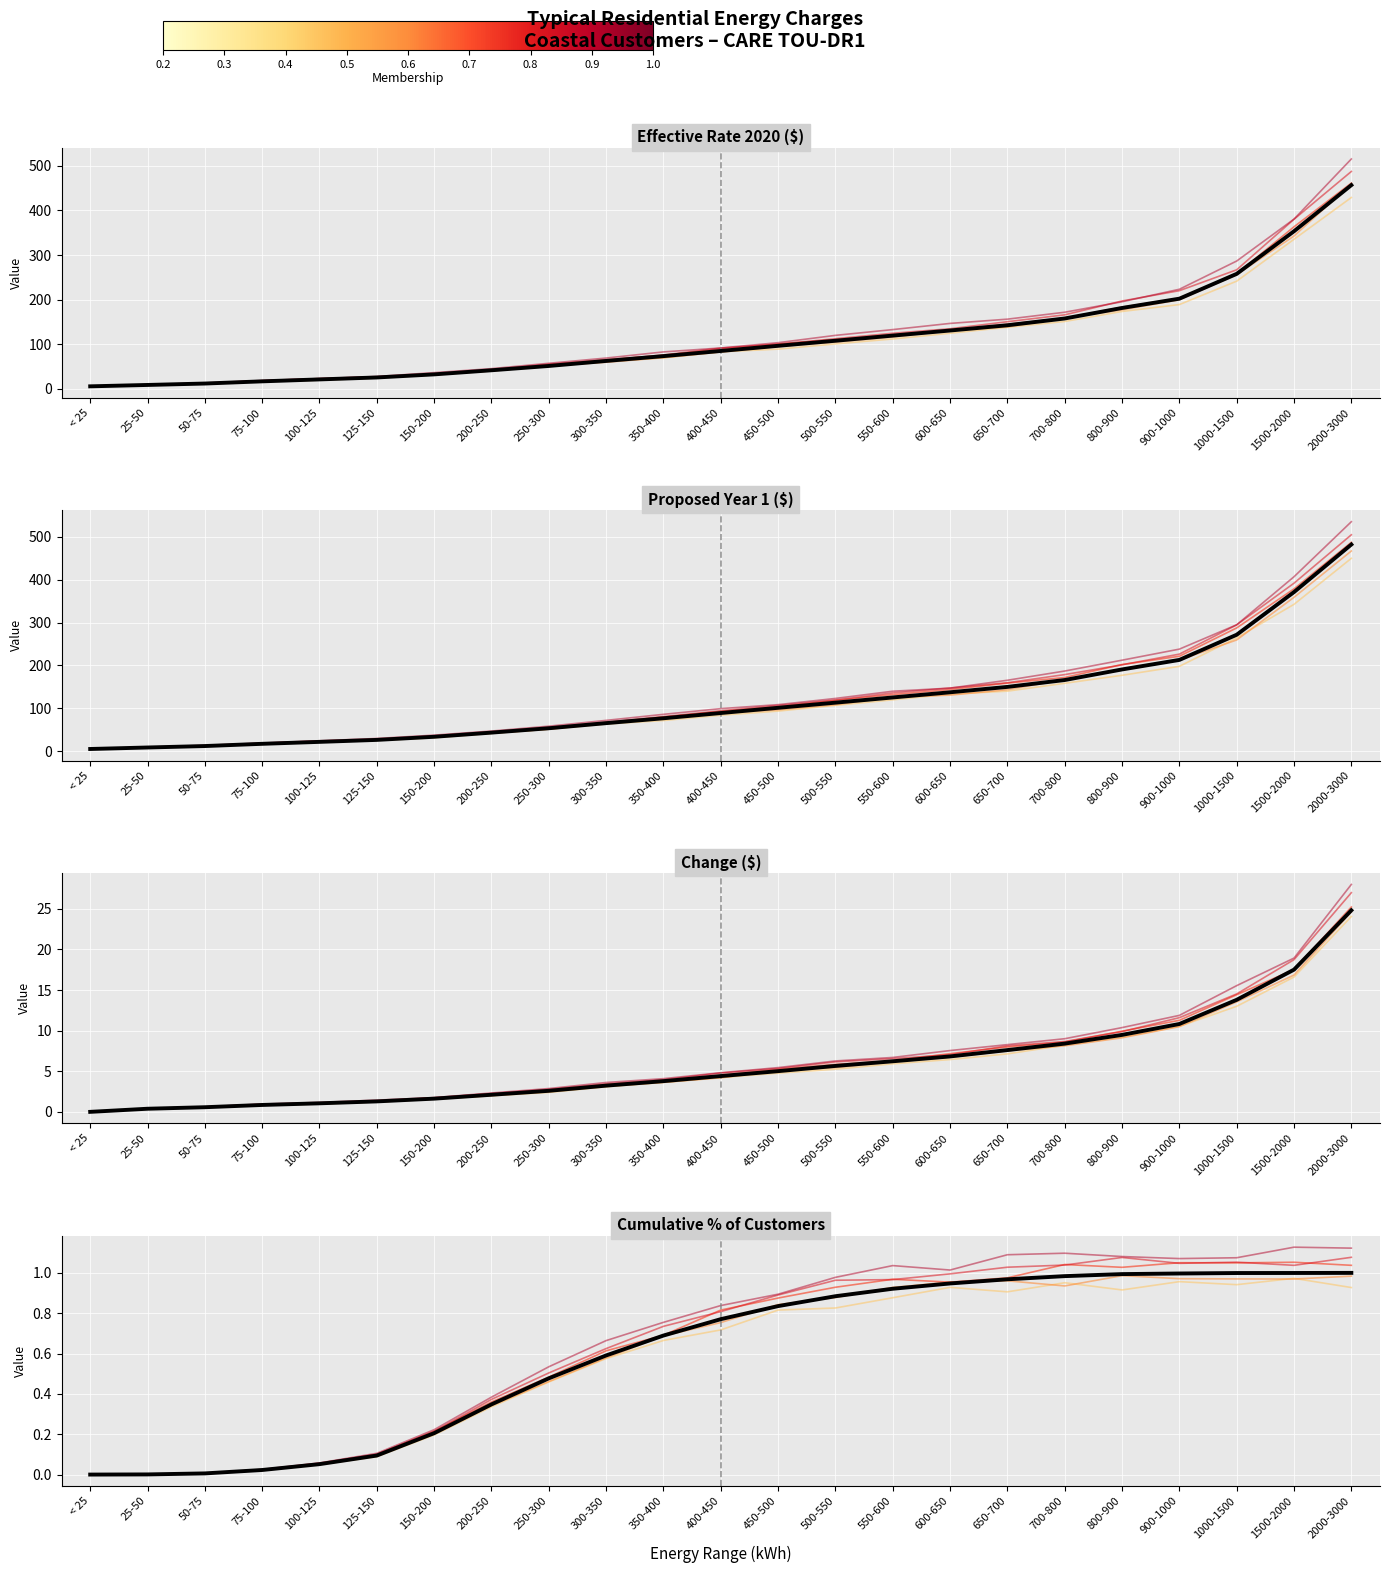

At how many categories does at least one series exceed 344?

2